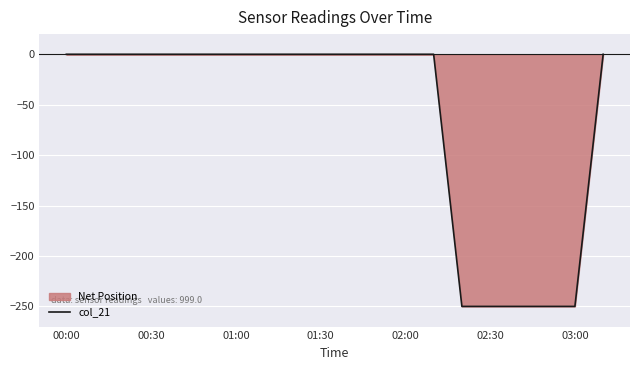

What is the sum of all values?

-1250